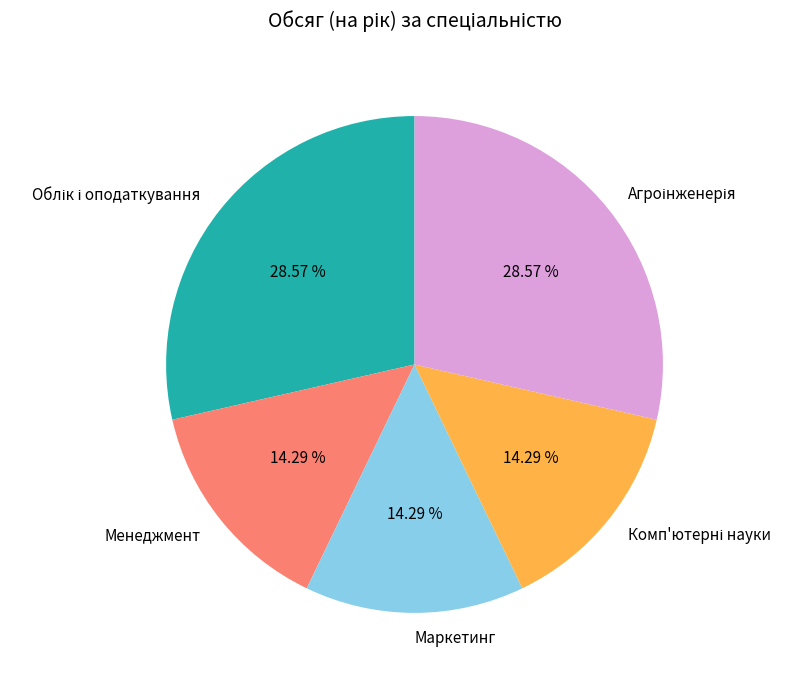

What is the ratio of the value at Маркетинг to the value at Менеджмент?

1.0